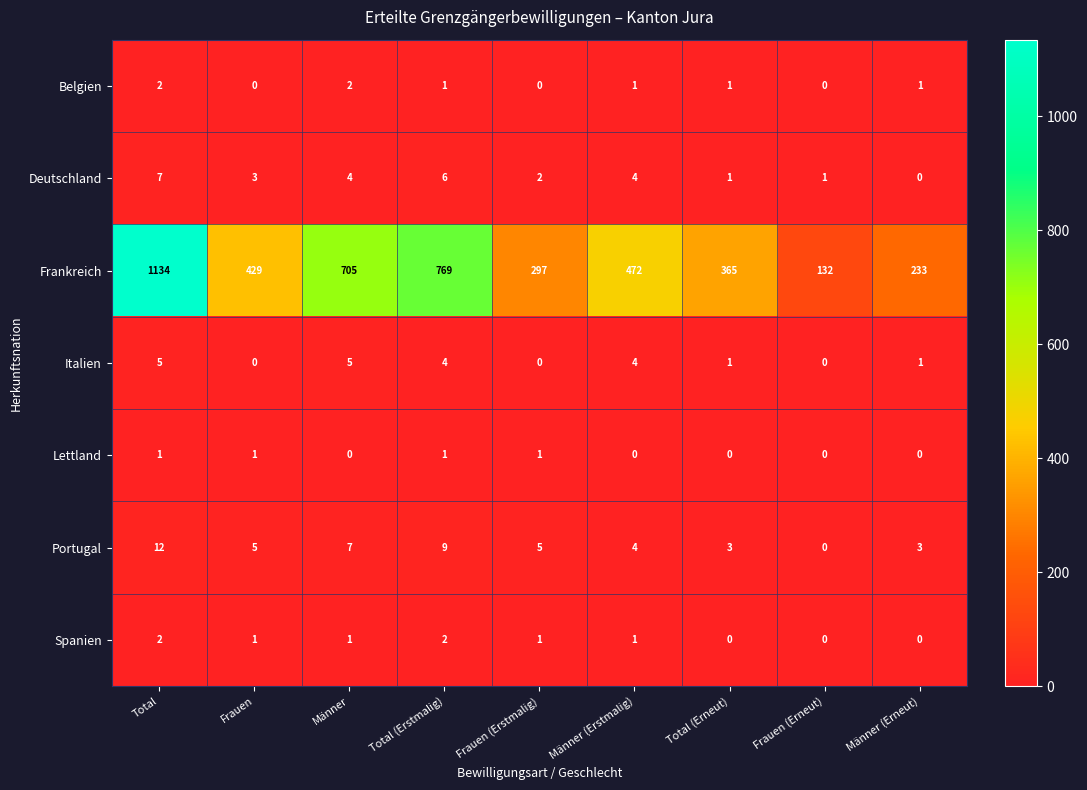

Which series has the largest total across all categories?

Frankreich